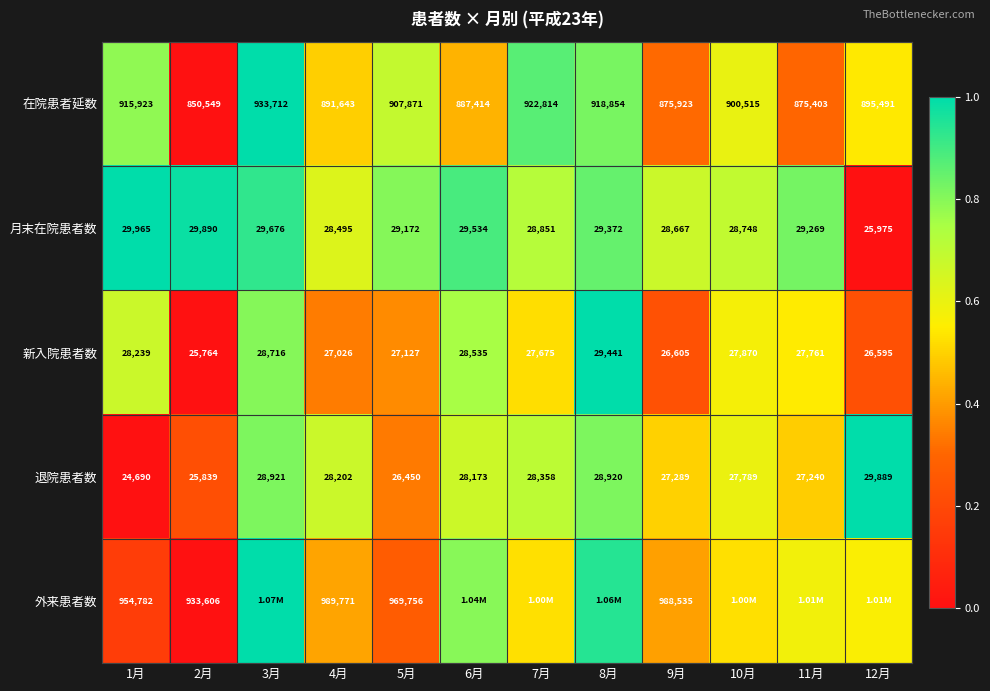

At which category is the sum across all series the highest?

3月